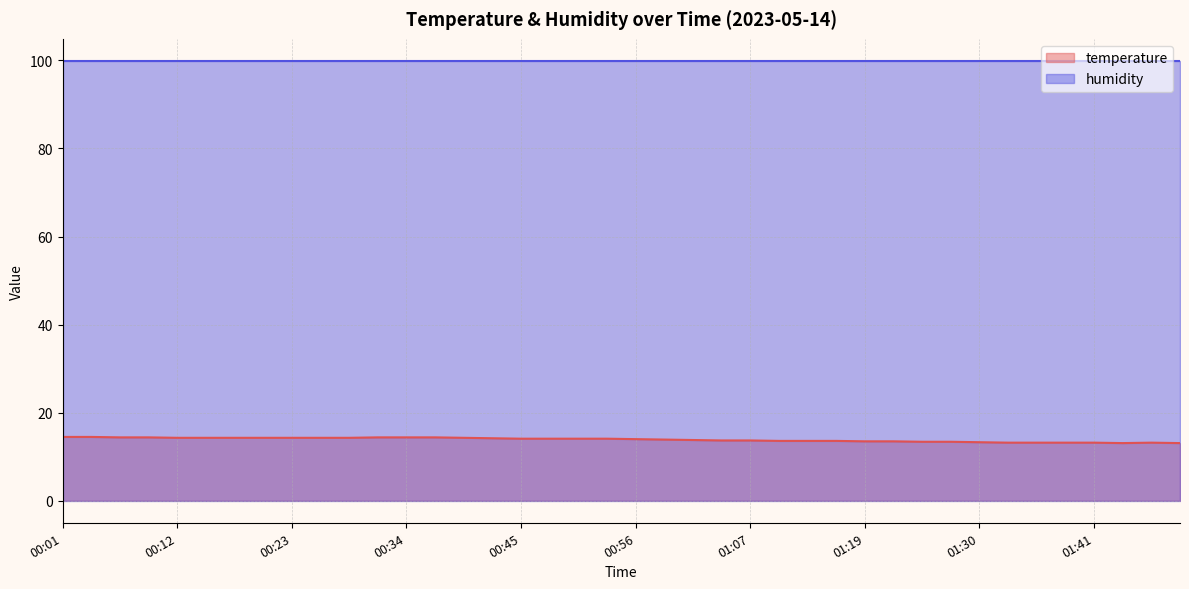

The value at 01:33 is 13.2. True or false?

True